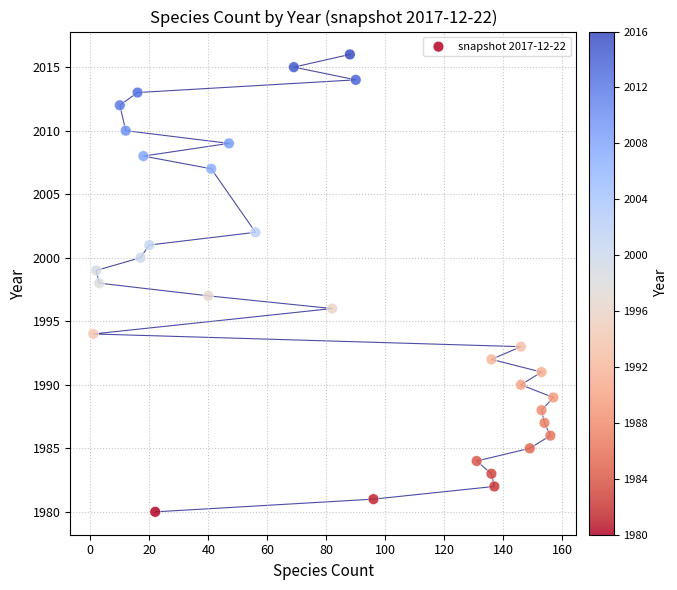

What is the range of X values (max minus min)?

156